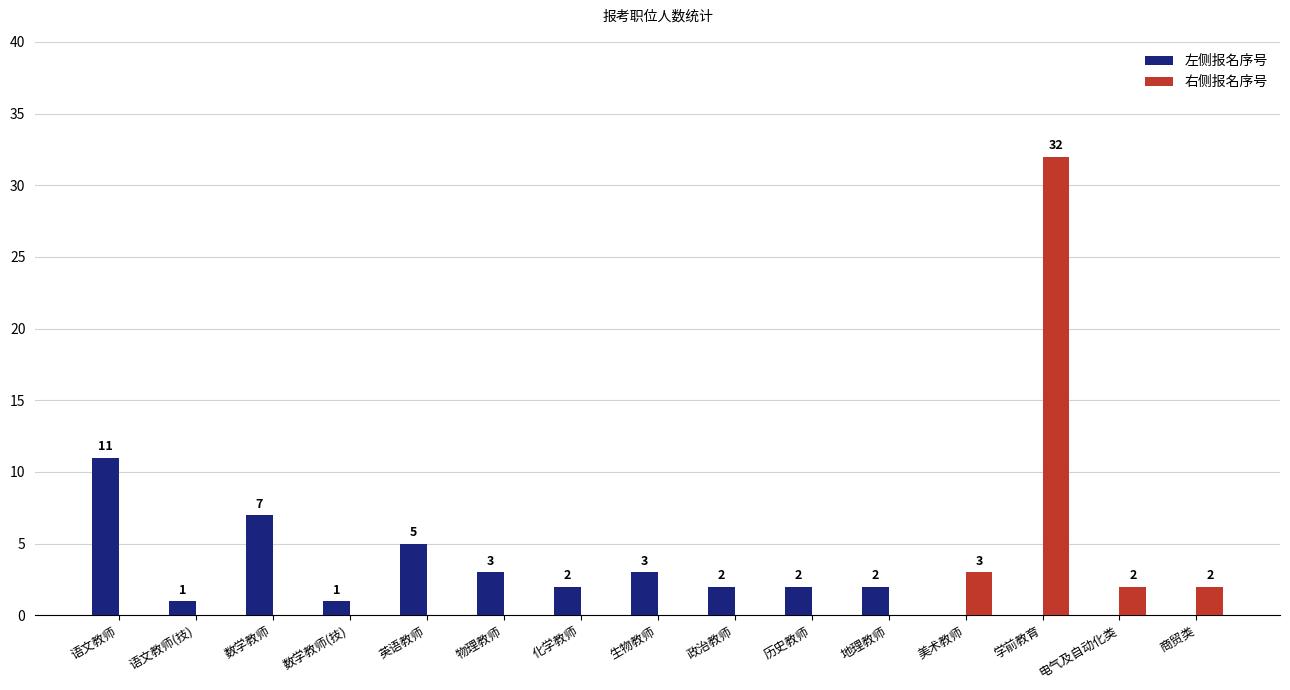

Reading left to right, list all the values displayed in this chart.

左侧报名序号: 11	1	7	1	5	3	2	3	2	2	2	0	0	0	0
右侧报名序号: 0	0	0	0	0	0	0	0	0	0	0	3	32	2	2